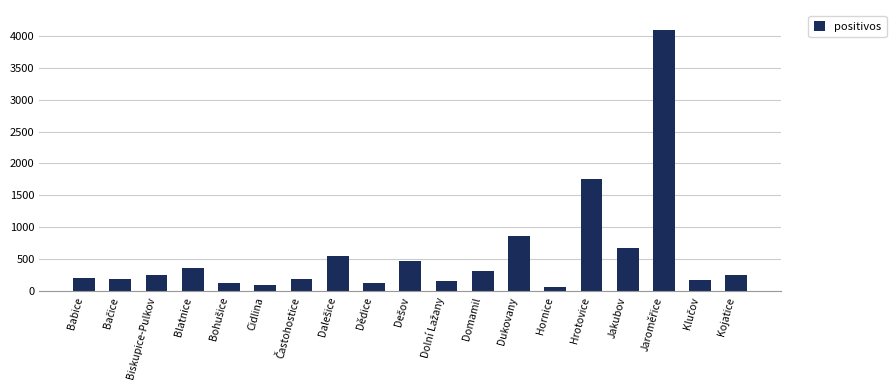

The value at Dukovany is 1307. True or false?

False